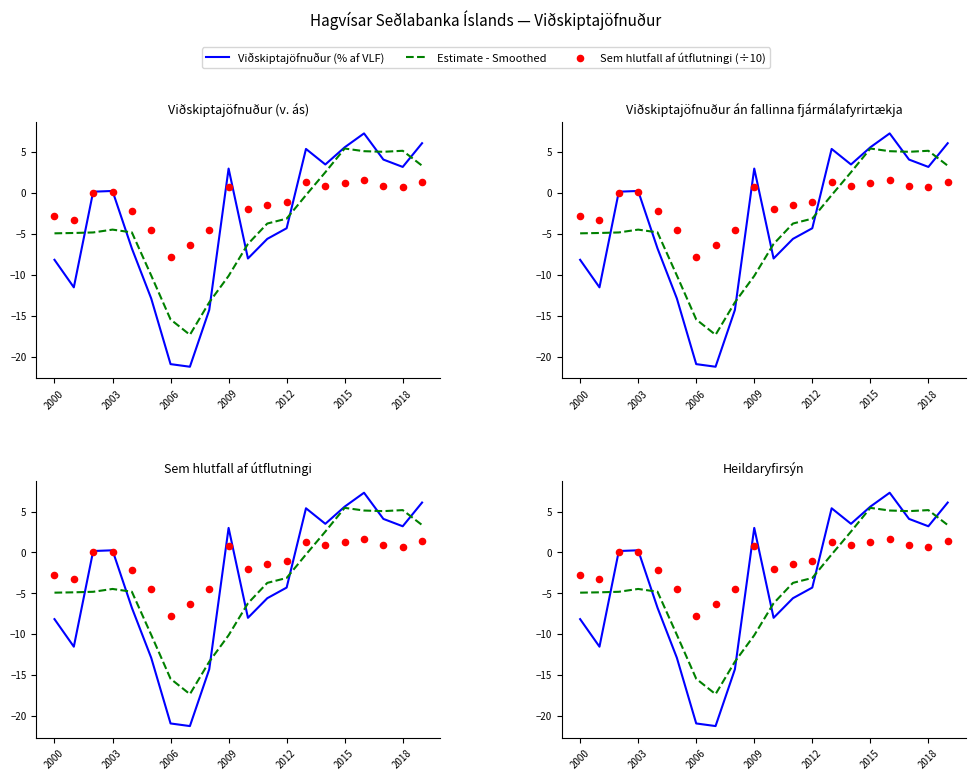

Which series has the largest total across all categories?

Sem hlutfall af útflutningi (÷10)